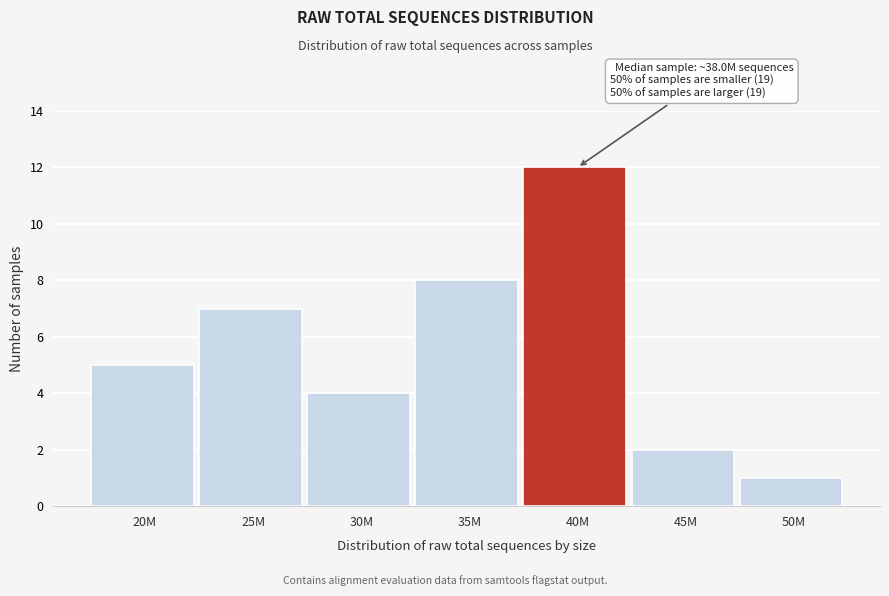

Reading right to left, transcribe all the data shown in this chart.

50M=1	45M=2	40M=12	35M=8	30M=4	25M=7	20M=5